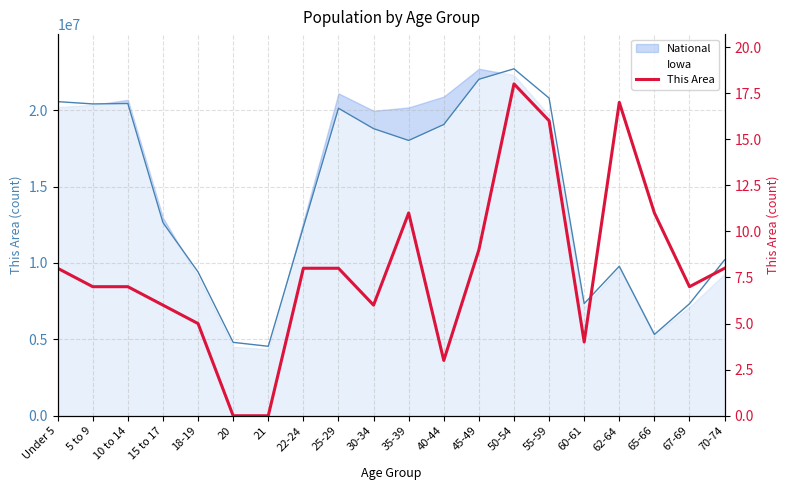

List the labels in order of value, largest first.

50-54, 62-64, 55-59, 35-39, 65-66, 45-49, Under 5, 22-24, 25-29, 70-74, 5 to 9, 10 to 14, 67-69, 15 to 17, 30-34, 18-19, 60-61, 40-44, 20, 21